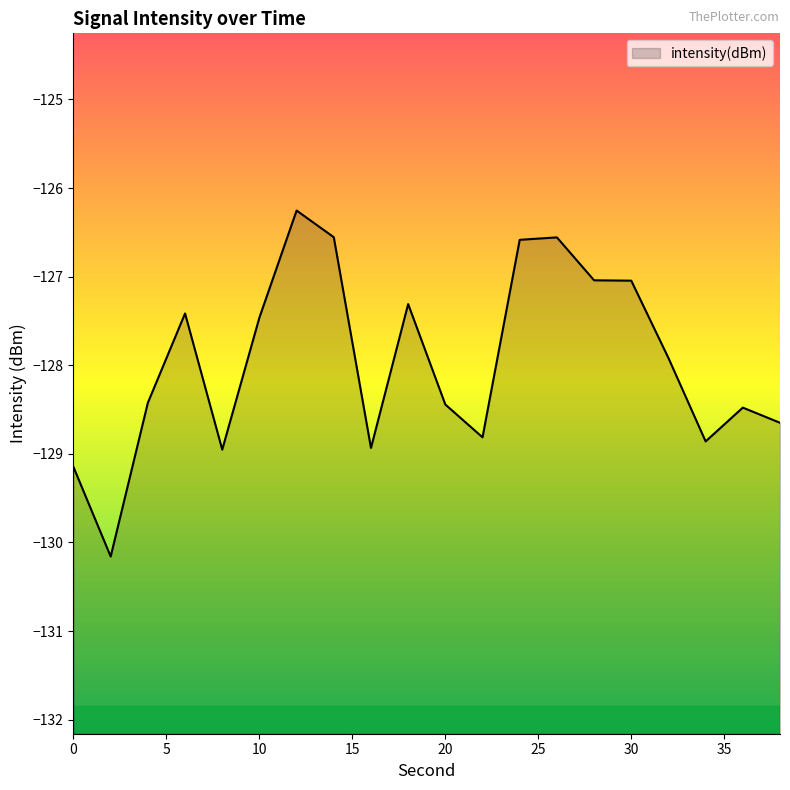

True or false: there are more than 0 points higher than both neighbors.

True